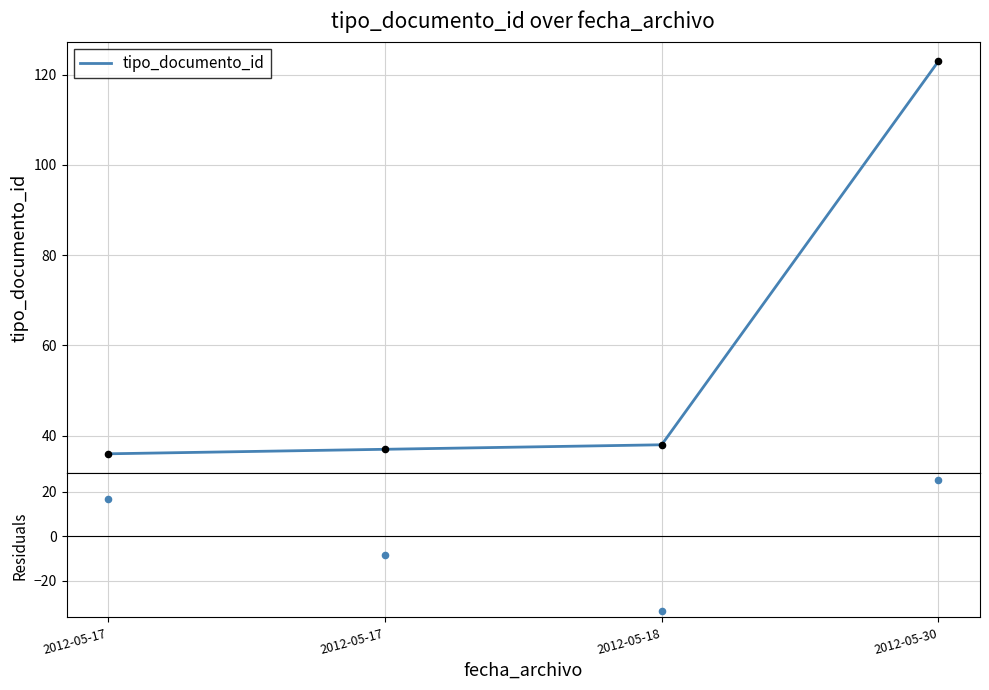

Which series reaches the maximum Y coordinate?

tipo_documento_id